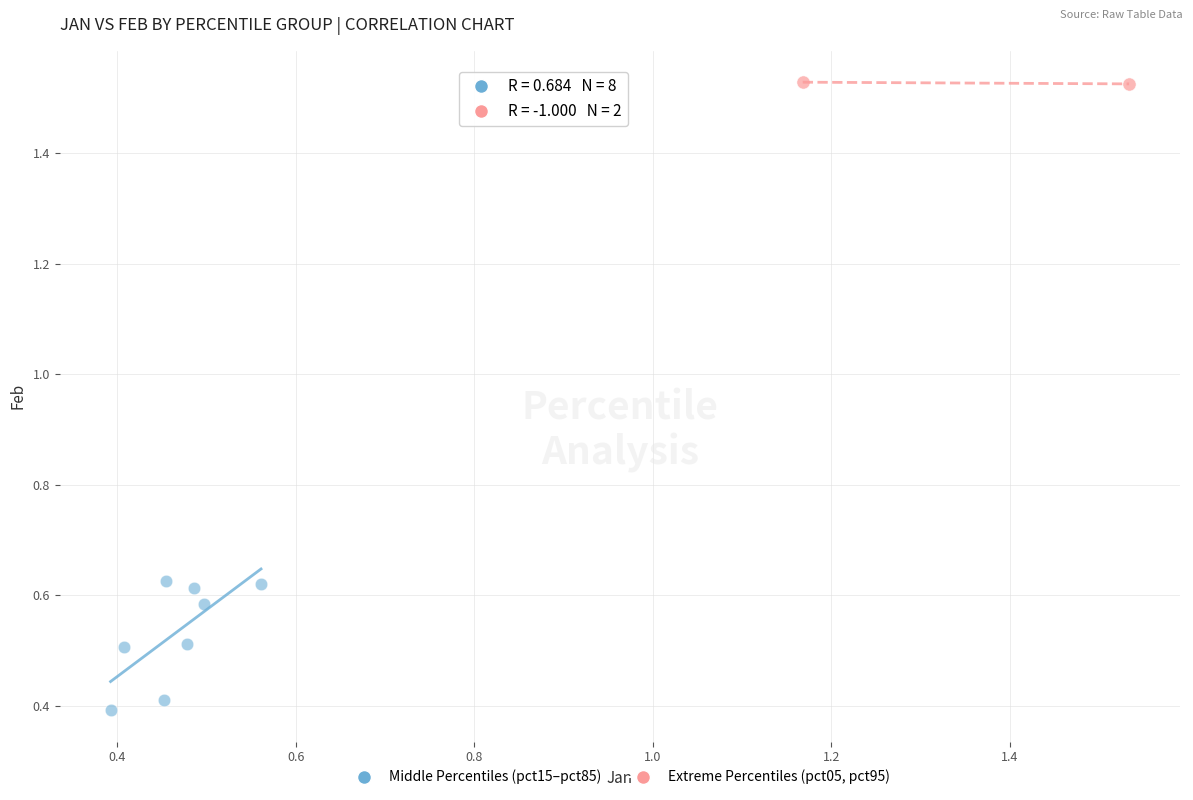

What are all the series names shown in the legend?

Middle Percentiles (pct15–pct85), Extreme Percentiles (pct05, pct95)